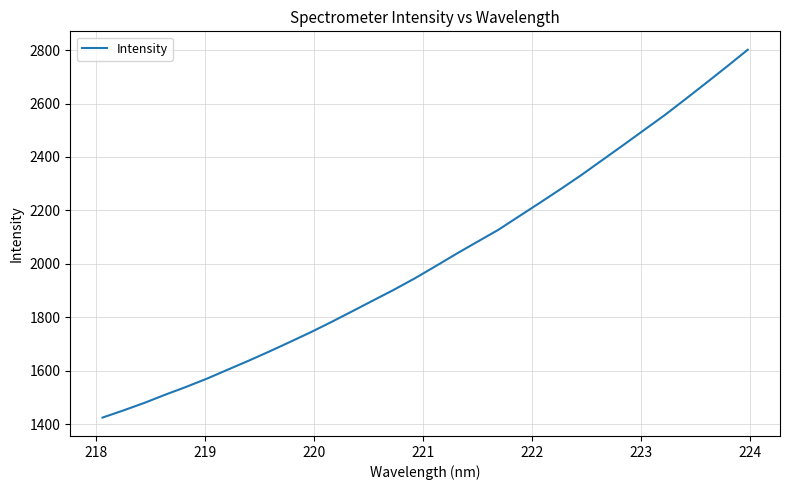

What is the minimum value shown in the chart?

1425.2